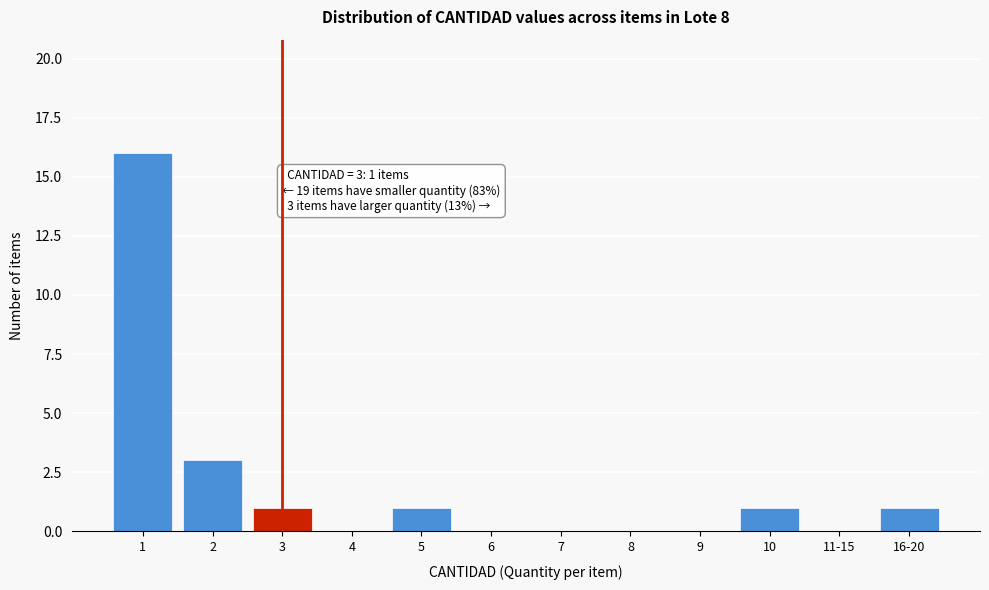

Reading left to right, list all the values displayed in this chart.

1=16	2=3	3=1	4=0	5=1	6=0	7=0	8=0	9=0	10=1	11-15=0	16-20=1